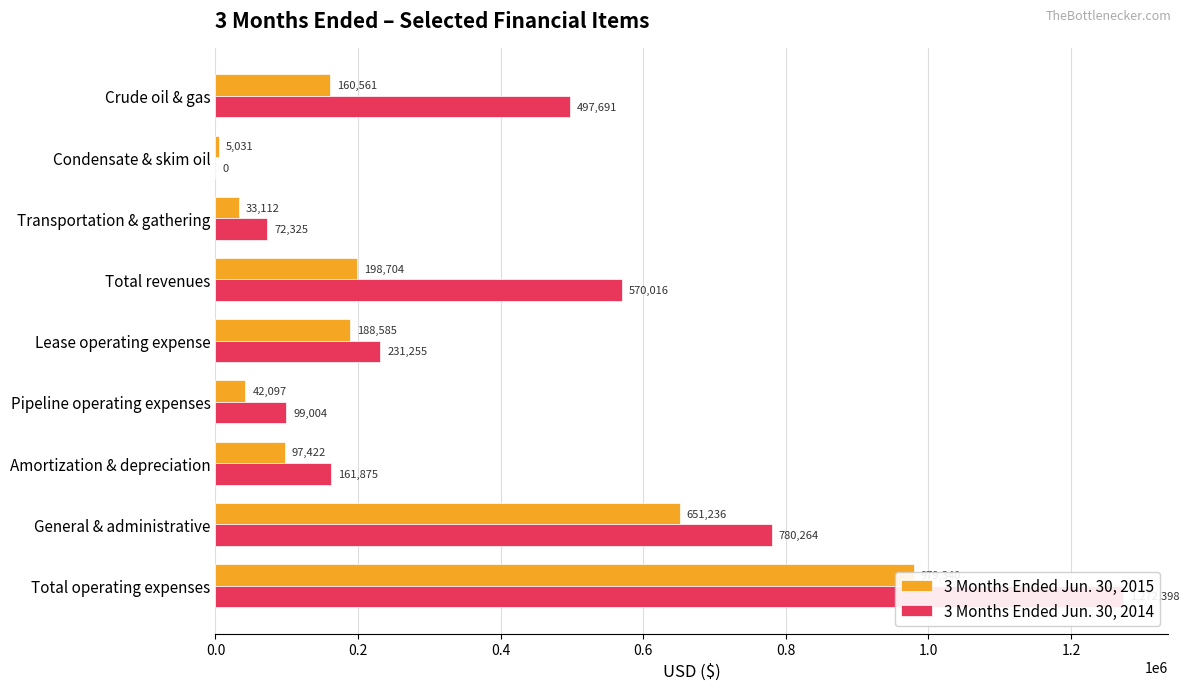

How many groups of bars are there?

9